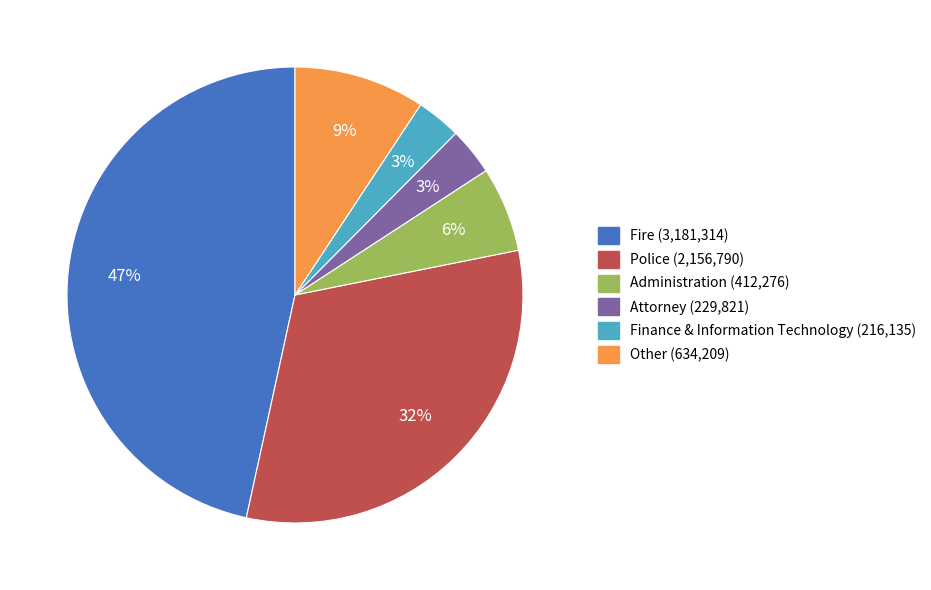

To the nearest percent, what is the average slice percentage?

17%